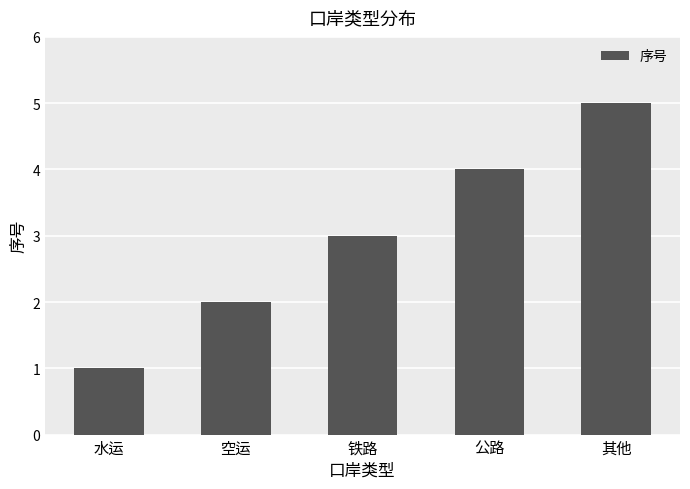

What is the difference between the values at 铁路 and 其他?

2